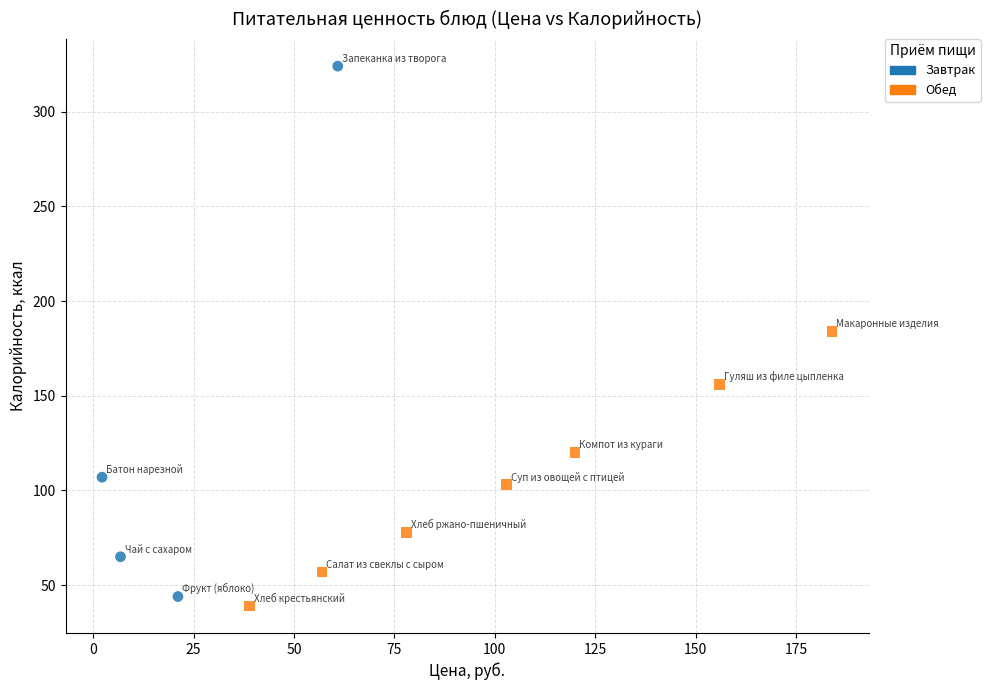

Which series has the widest spread of Y values?

Завтрак